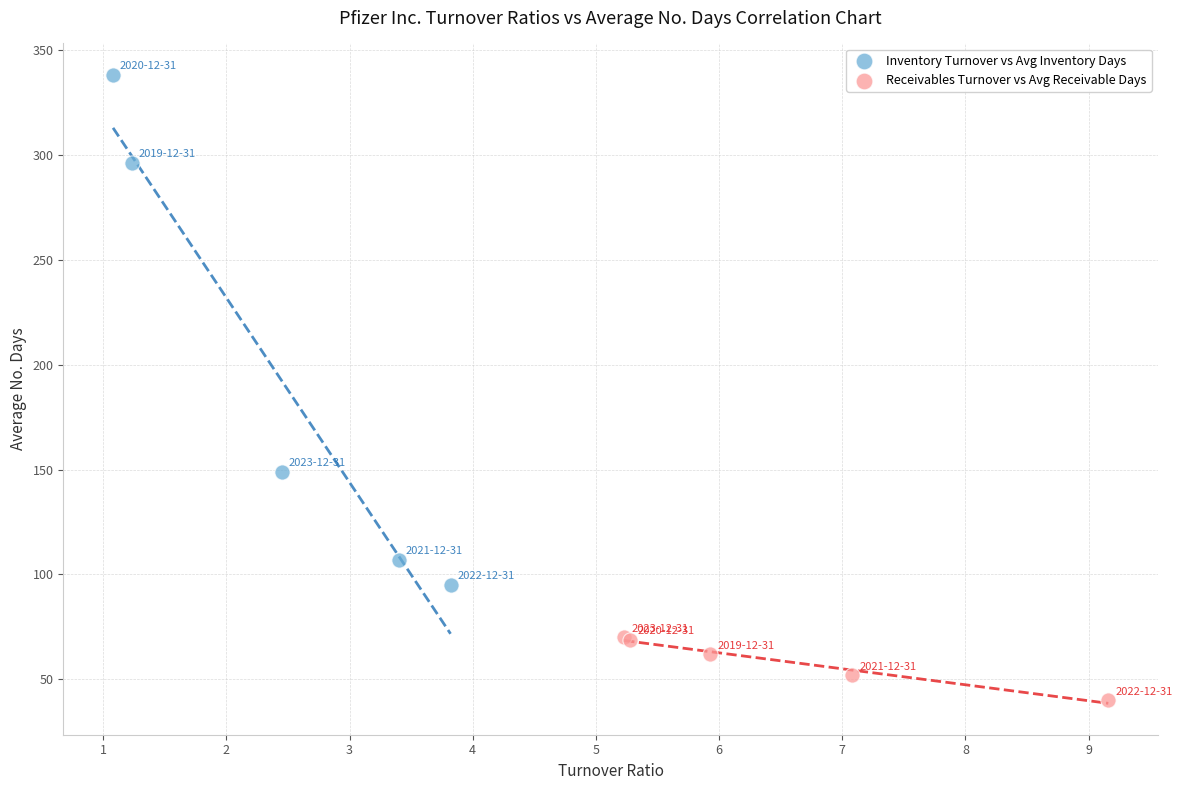

Which series reaches the maximum Y coordinate?

Inventory Turnover vs Avg Inventory Days